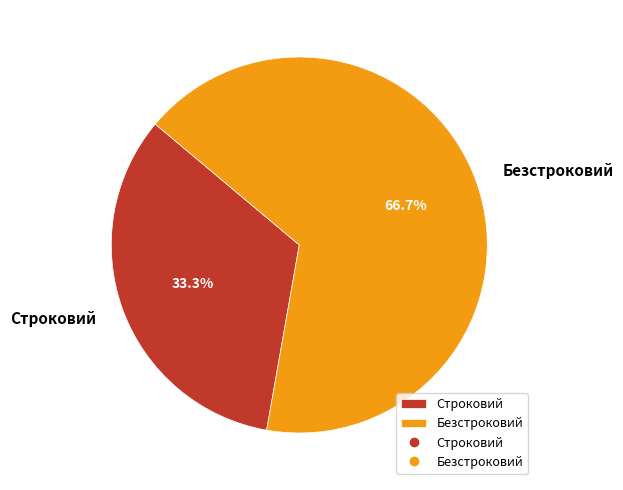

To the nearest percent, what is the average slice percentage?

50%